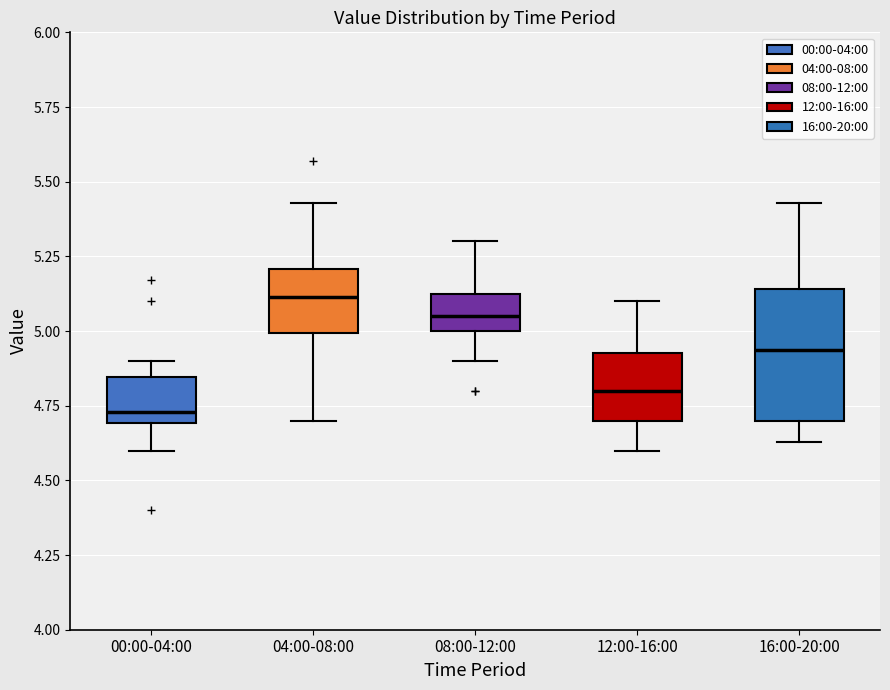

Reading left to right, transcribe this box plot: for each box, give where its median line is, the range the box spans, and where its two whiskers end, as read against the y-axis. The values are not printed on the chart, so give them approximately, as read against the axis.

00:00-04:00: median 4.75, box 4.70 to 4.85, whiskers 4.60 to 4.90
04:00-08:00: median 5.10, box 5.00 to 5.20, whiskers 4.70 to 5.45
08:00-12:00: median 5.05, box 5.00 to 5.15, whiskers 4.90 to 5.30
12:00-16:00: median 4.80, box 4.70 to 4.95, whiskers 4.60 to 5.10
16:00-20:00: median 4.95, box 4.70 to 5.15, whiskers 4.65 to 5.45